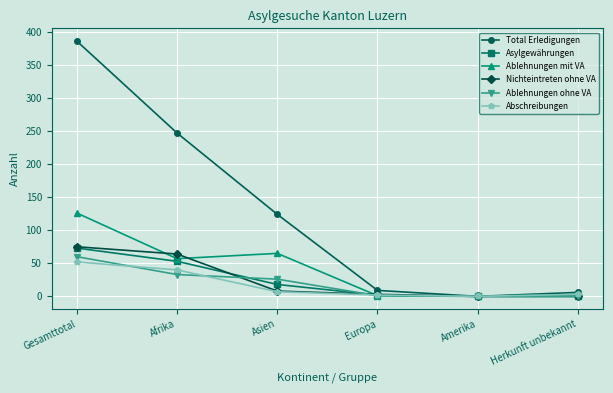

What position from the right is Afrika?

5